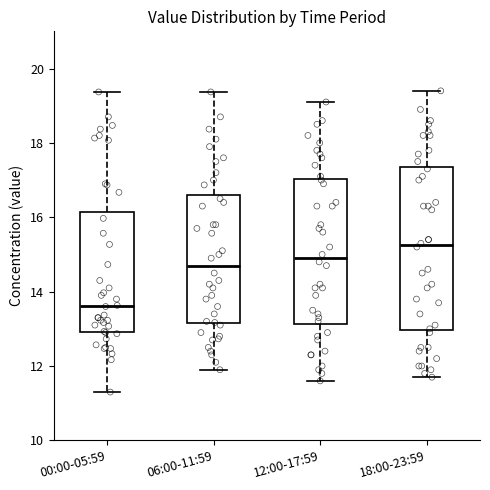

Which box is the tallest, from its lower edge to its upper edge?

18:00-23:59